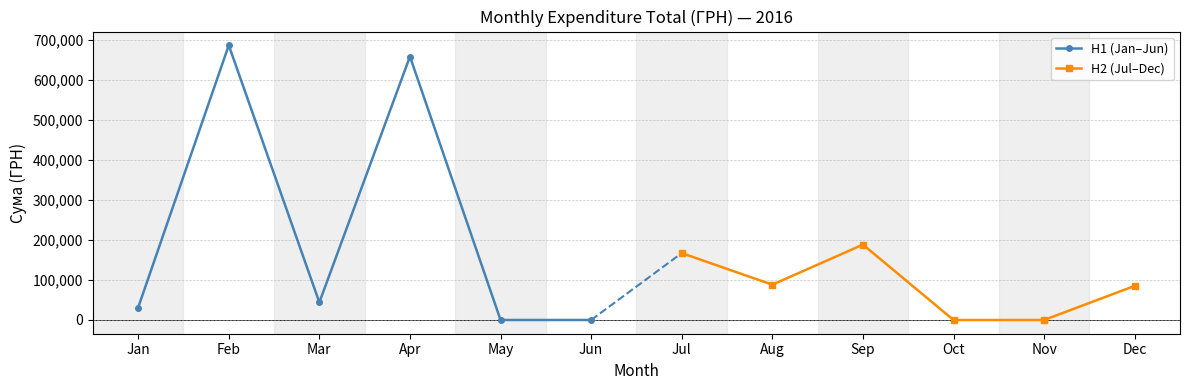

Where is the first local minimum for H2 (Jul–Dec)?

Aug